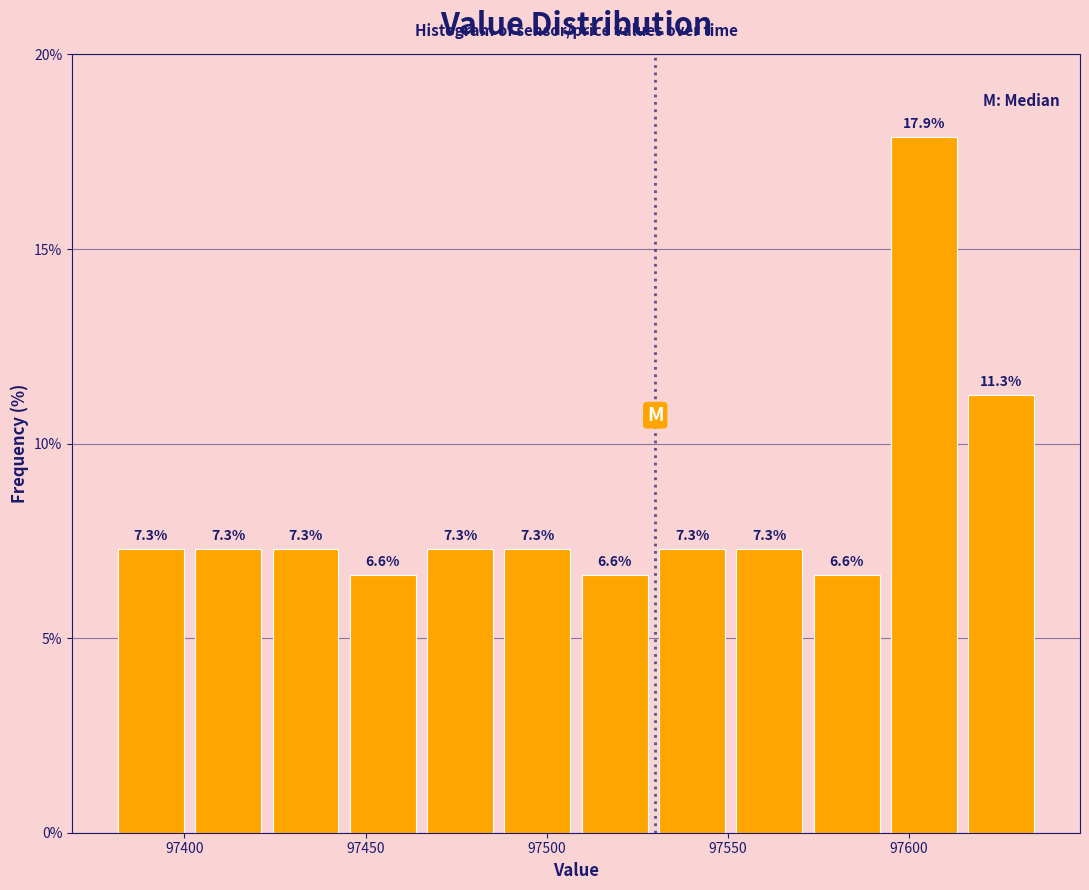

Over which range of the x-axis is the bar tallest?

97595 to 97615